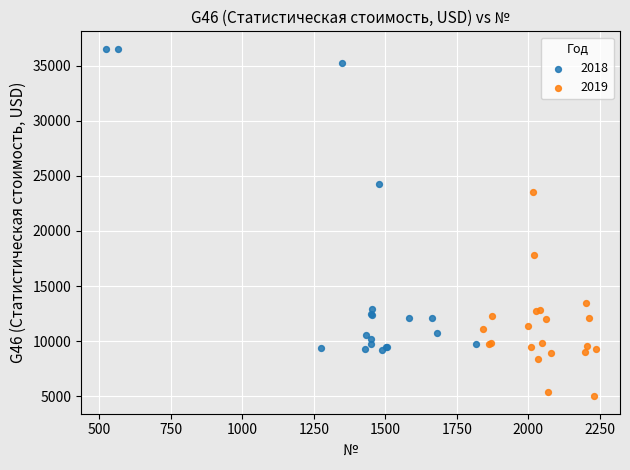

Which series contains the lowest Y value?

2019